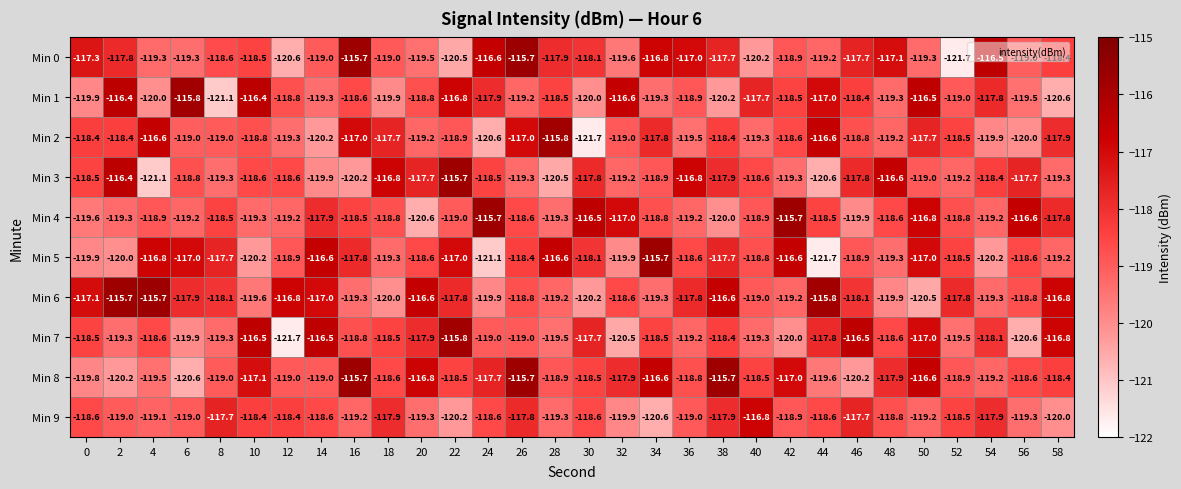

What value does the Min 8 series have at 30?

-118.5